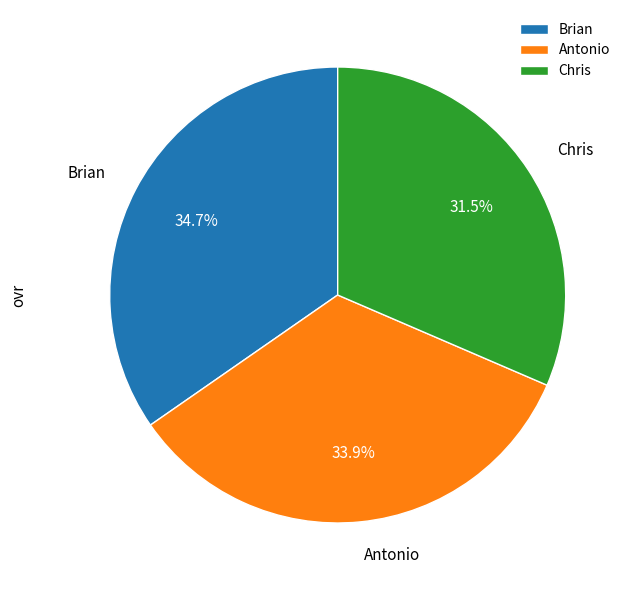

Does any single category account for the majority?

No